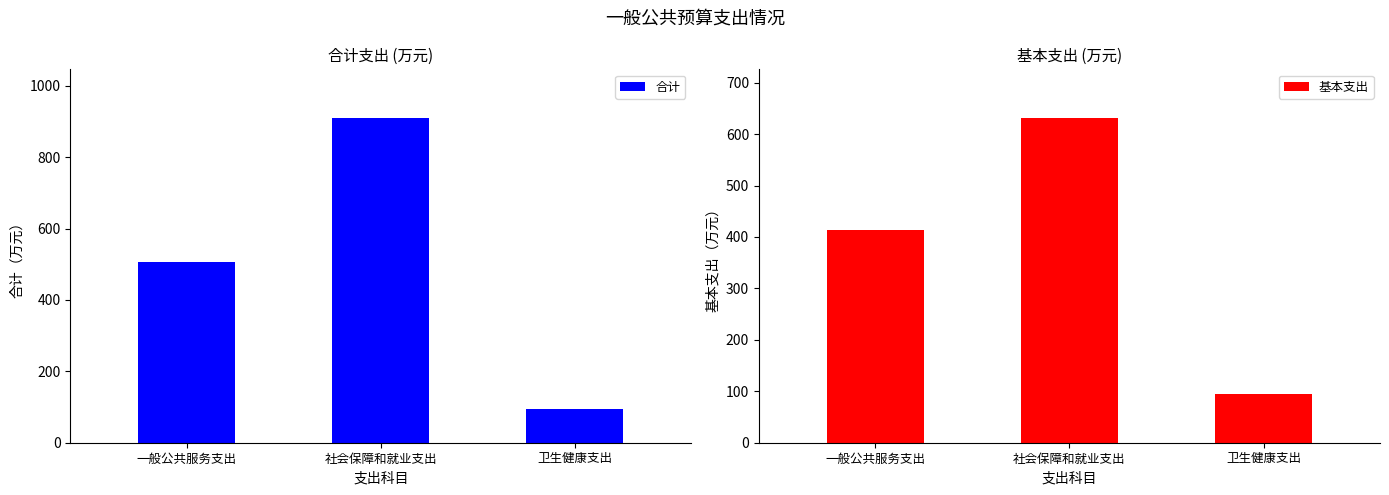

At which label does 合计 reach its minimum?

卫生健康支出